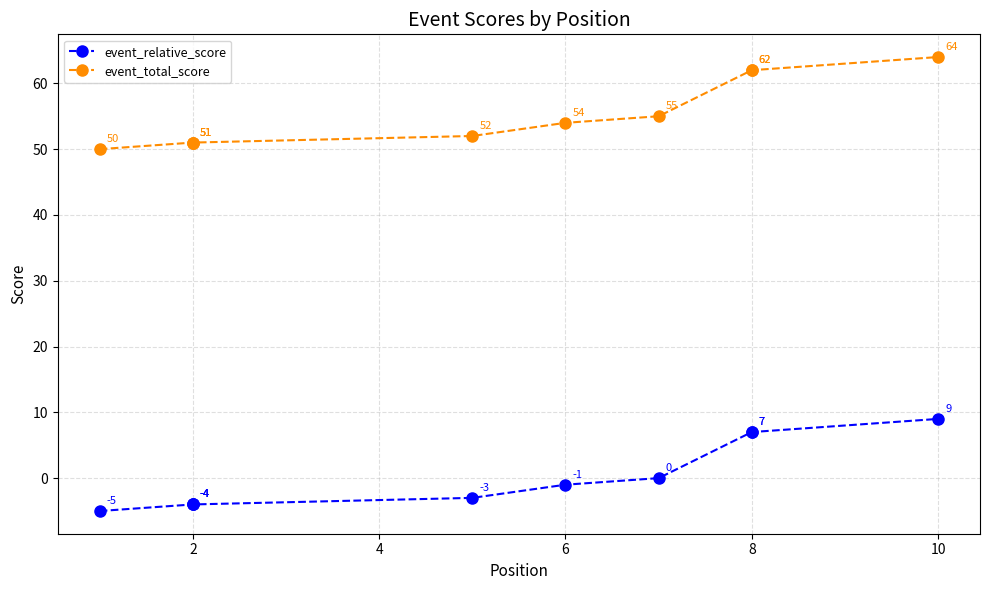

True or false: event_total_score and event_relative_score intersect in this chart.

False